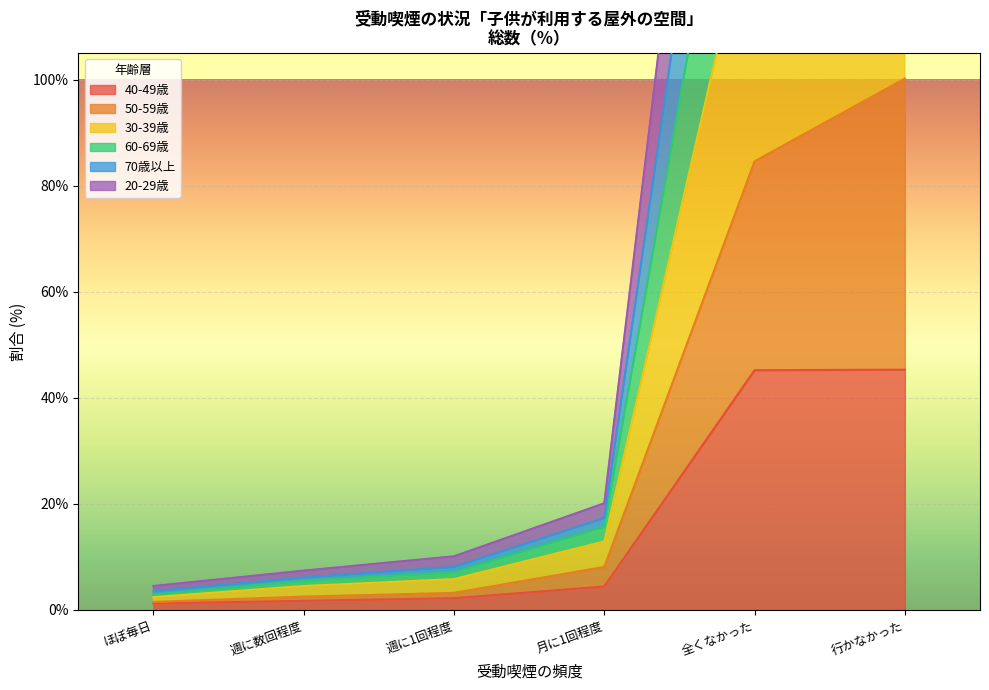

Rank the series by their average value, from highest to lowest.

60-69歳, 70歳以上, 20-29歳, 30-39歳, 50-59歳, 40-49歳